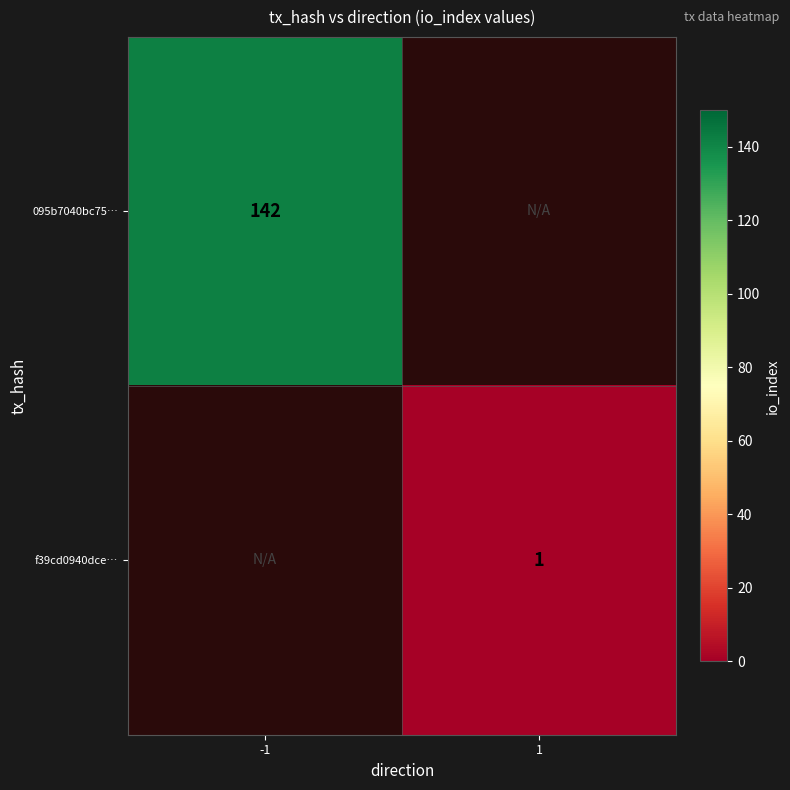

What is the difference between the highest and lowest values at -1?

142